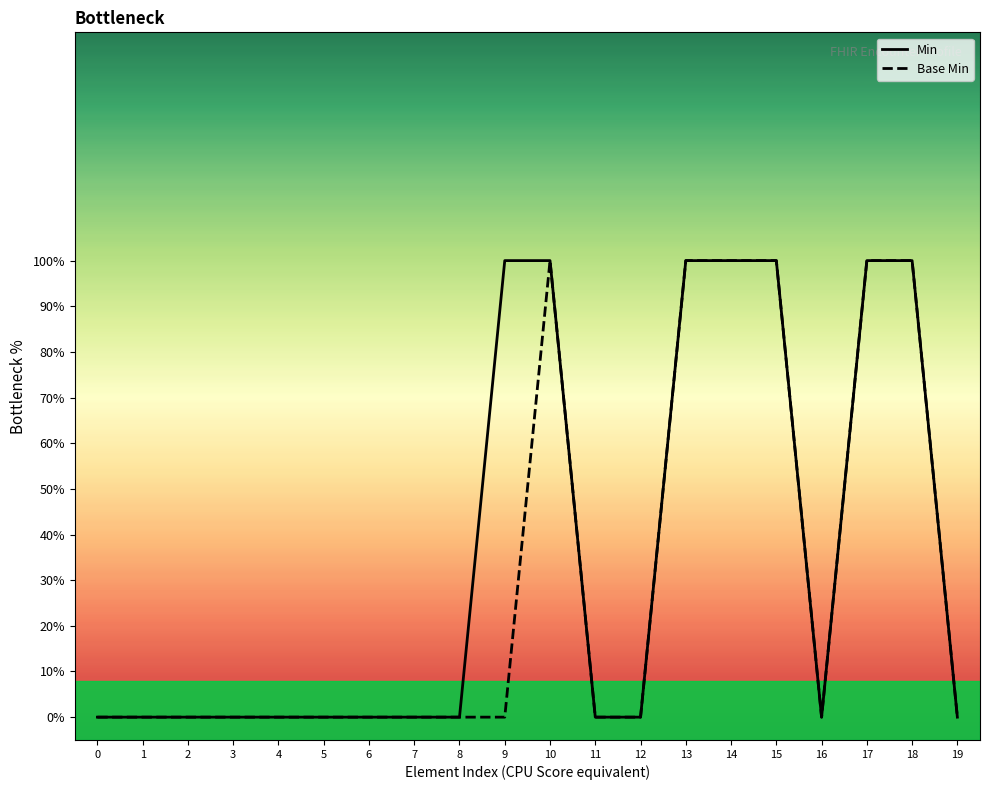

How many data points in Base Min are above 0?

6